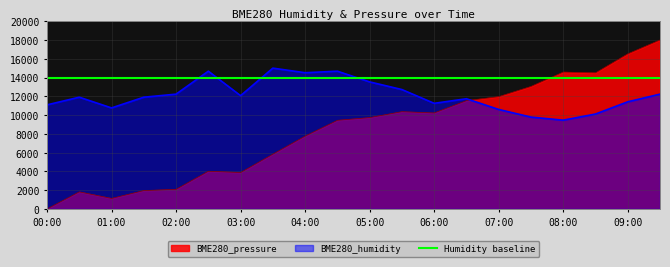

List the series in order of their overall mean, highest first.

Humidity baseline, BME280_humidity, BME280_pressure